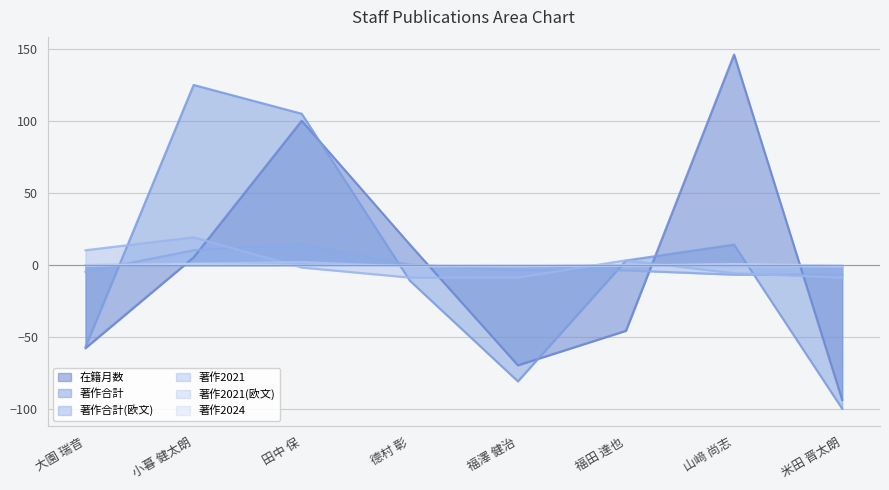

Is it true that 著作2024 equals 1.1 at 山﨑 尚志?

False